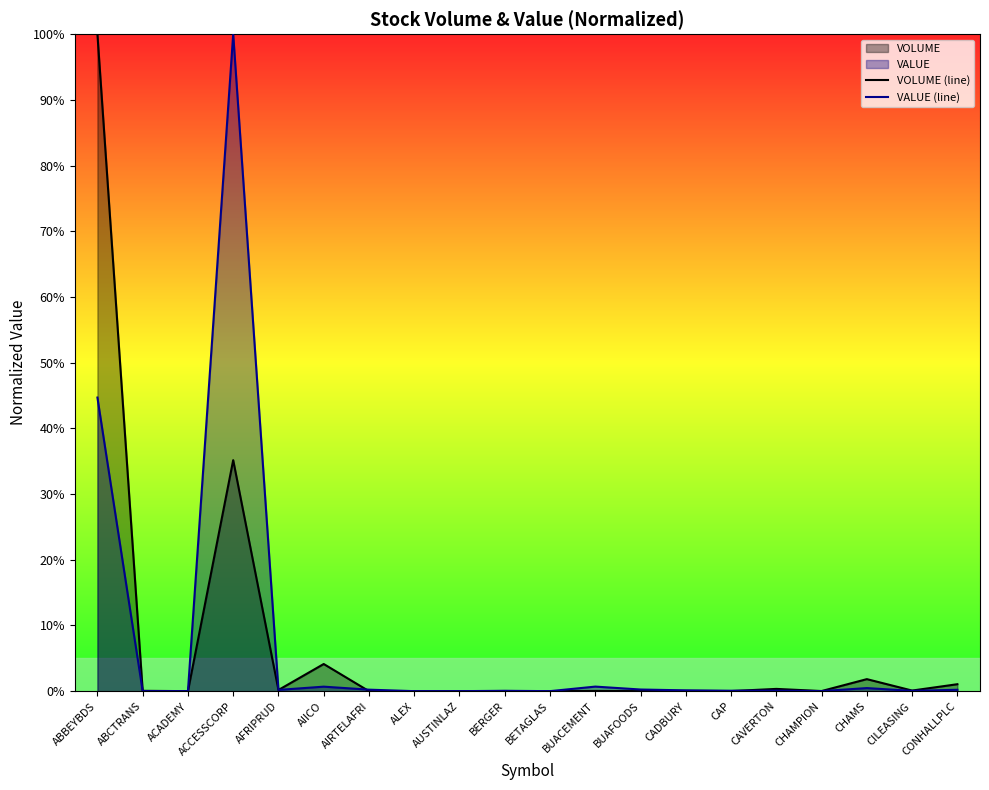

At CADBURY, list the series in order from smallest to largest.

VOLUME (line), VALUE (line)